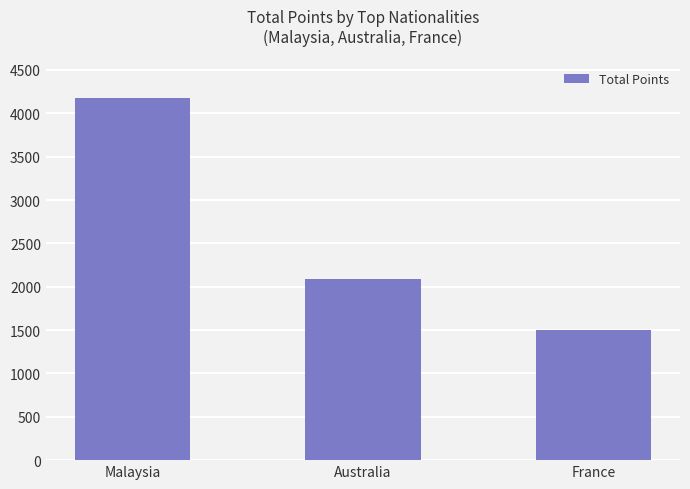

What is the minimum value shown in the chart?

1500